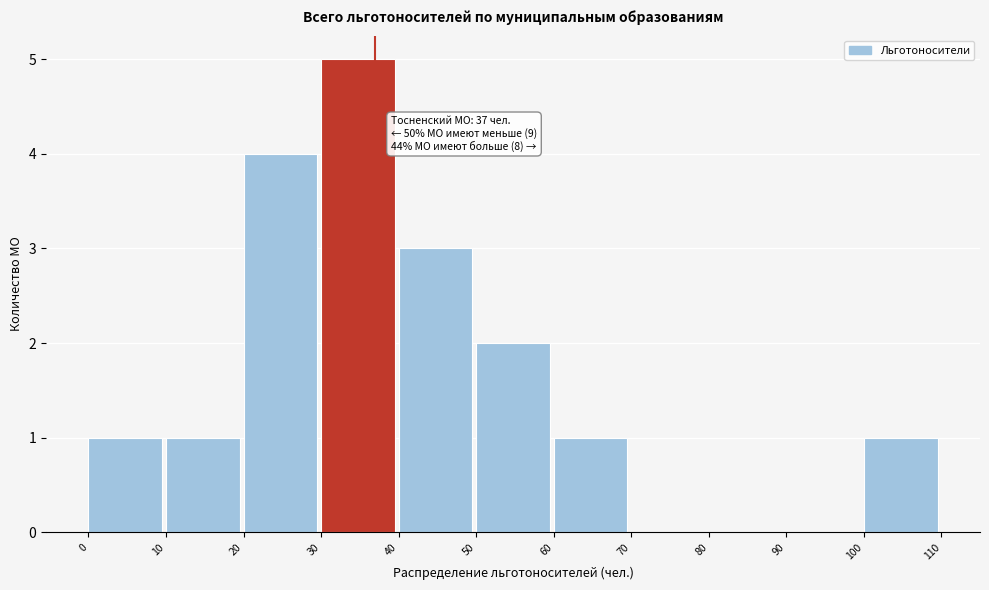

Which range on the x-axis has the tallest bar?

30 to 40